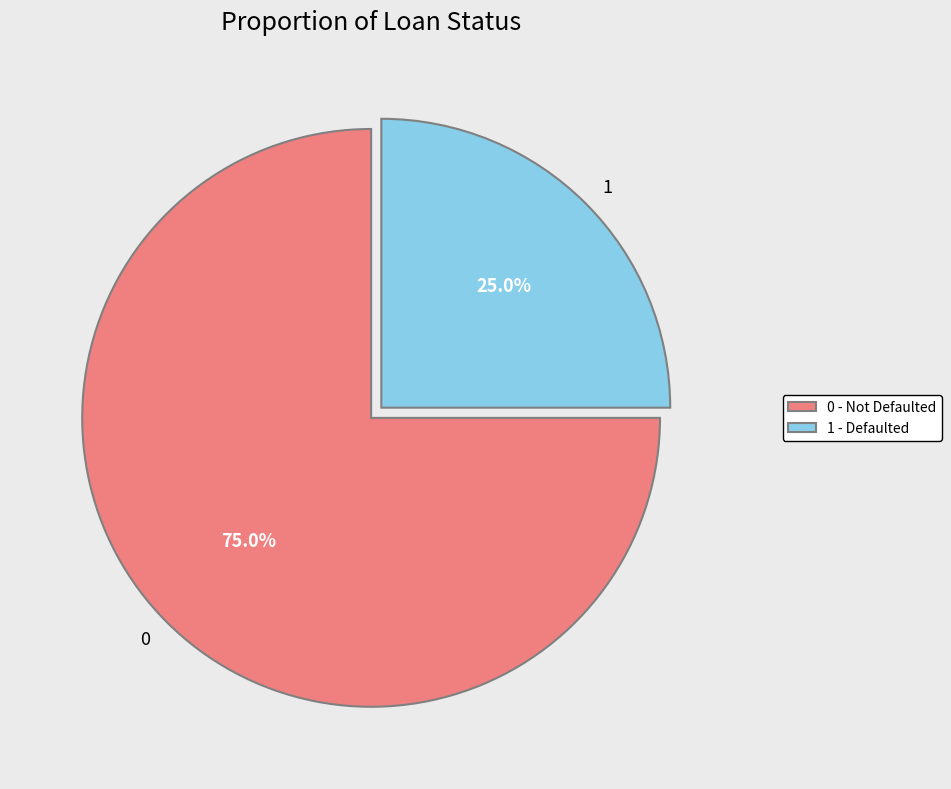

What is the ratio of the value at 0 to the value at 1?

3.0